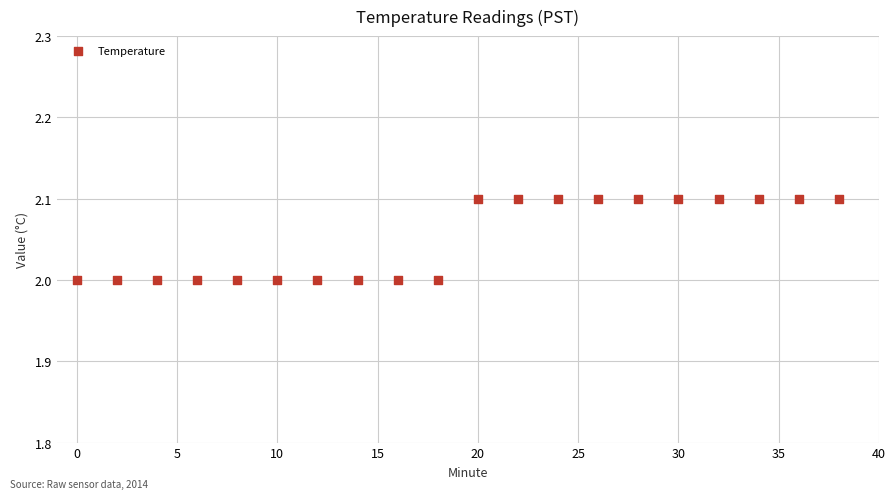

What is the range of X values (max minus min)?

38.0